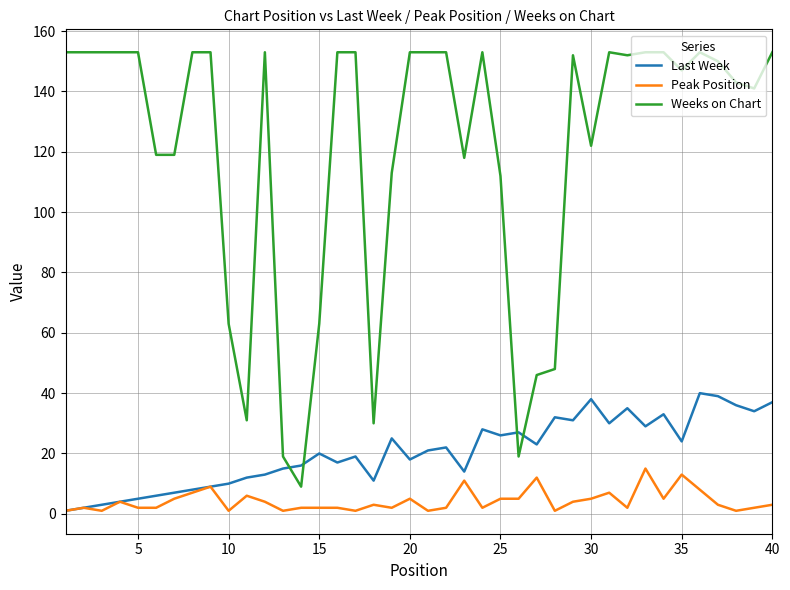

True or false: Peak Position has more than 2 interior local peaks.

True